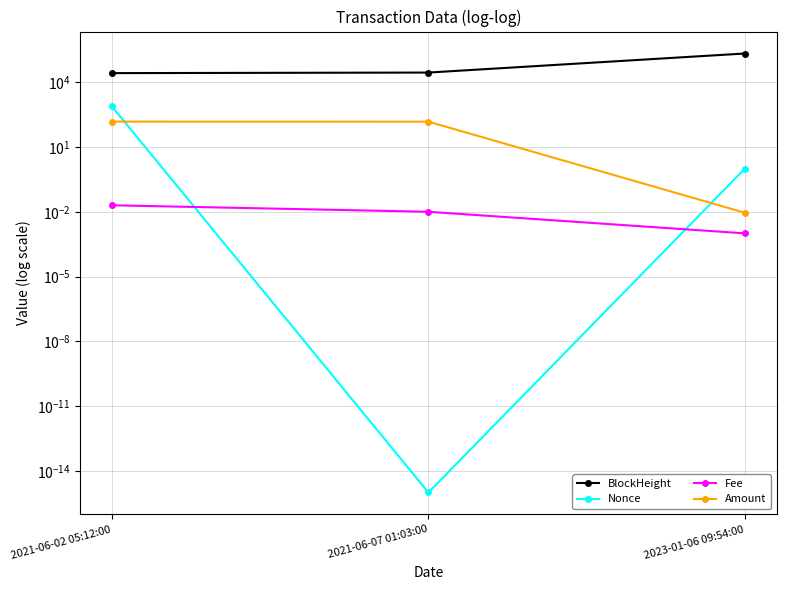

Between 2021-06-02 05:12:00 and 2021-06-07 01:03:00, which series saw the biggest shift?

BlockHeight